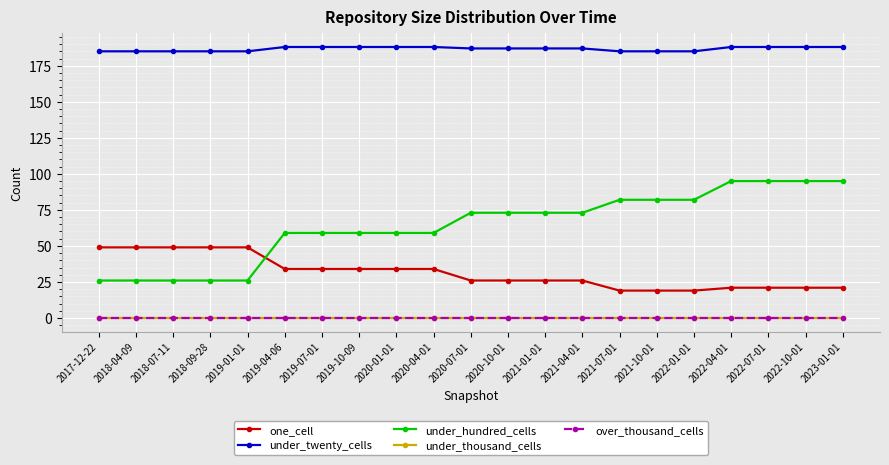

The over_thousand_cells series shows 0 at 2020-04-01. True or false?

True